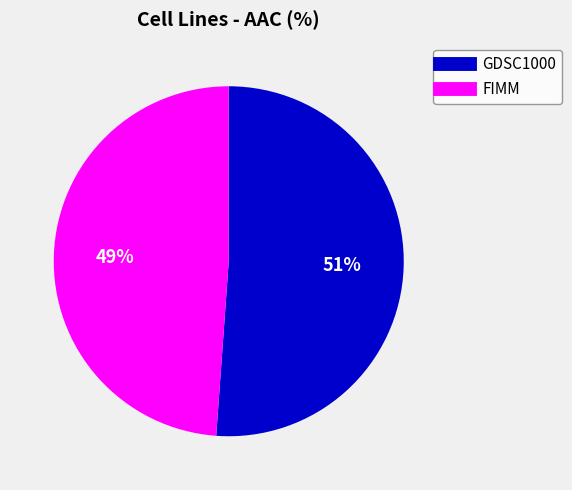

How many segments does this pie chart have?

2